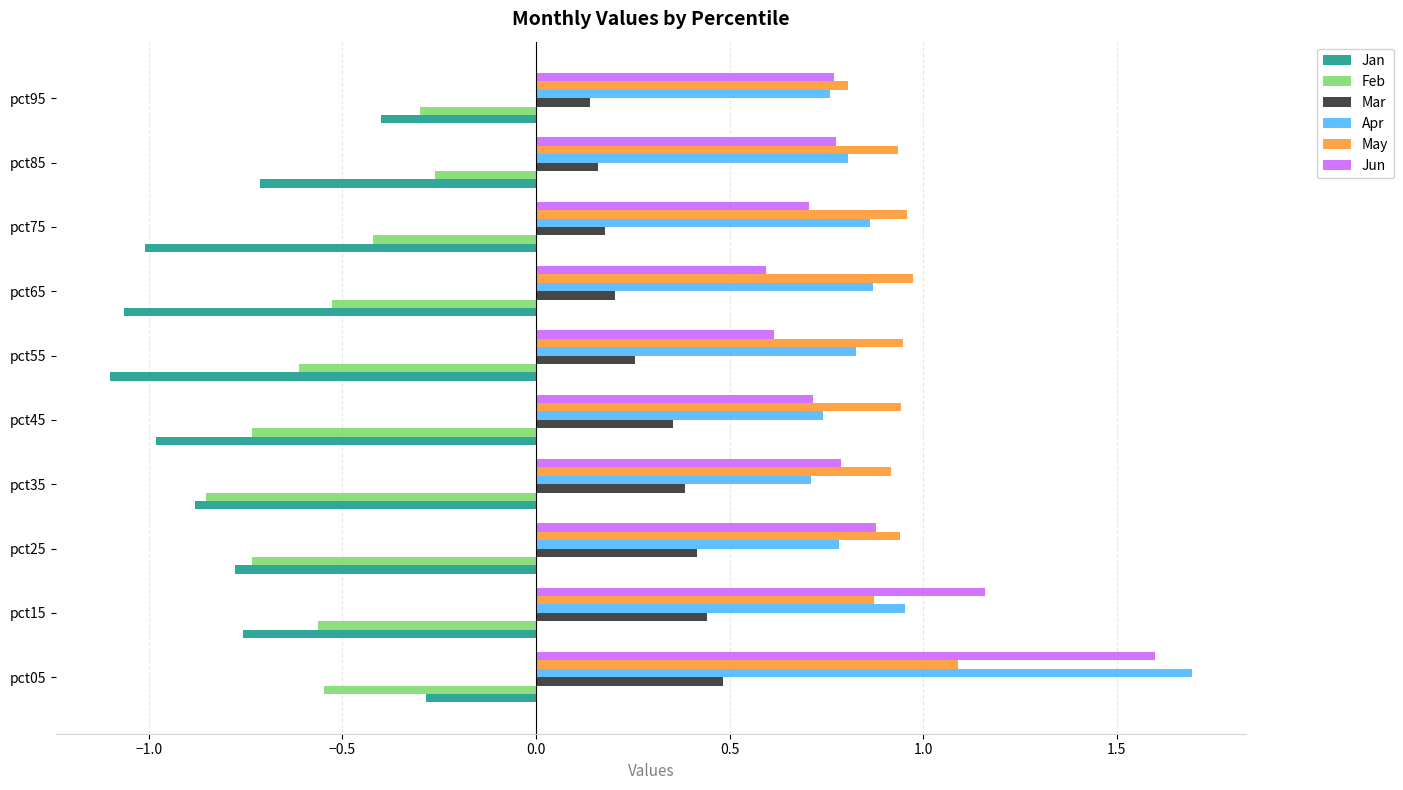

Which series has the largest total across all categories?

May